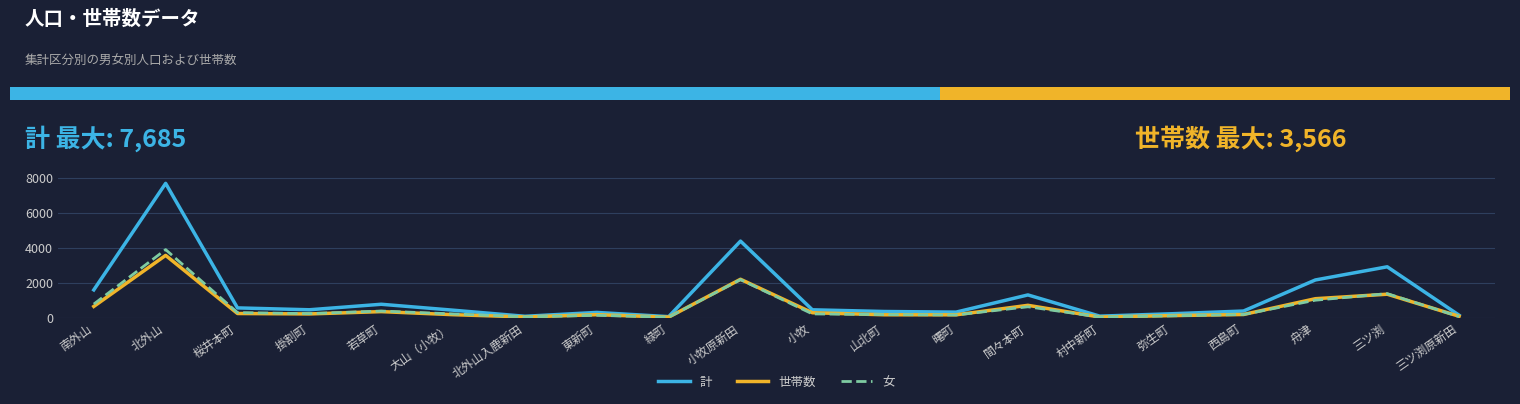

The value of 女 at 間々本町 is 626. True or false?

True